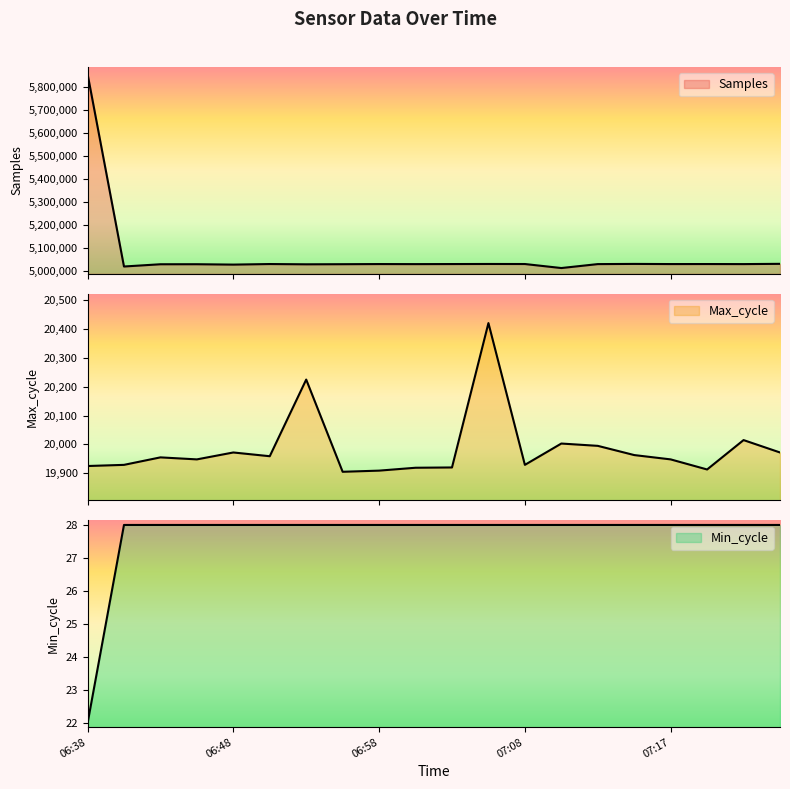

Is it true that Max_cycle equals 19955 at 06:43?

True